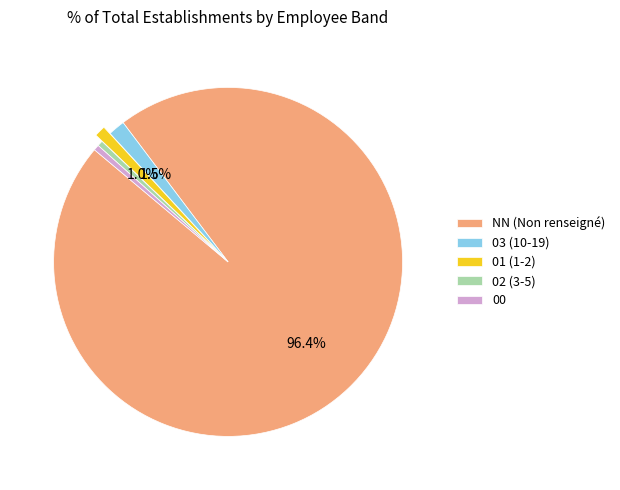

How many slices are in this pie chart?

5